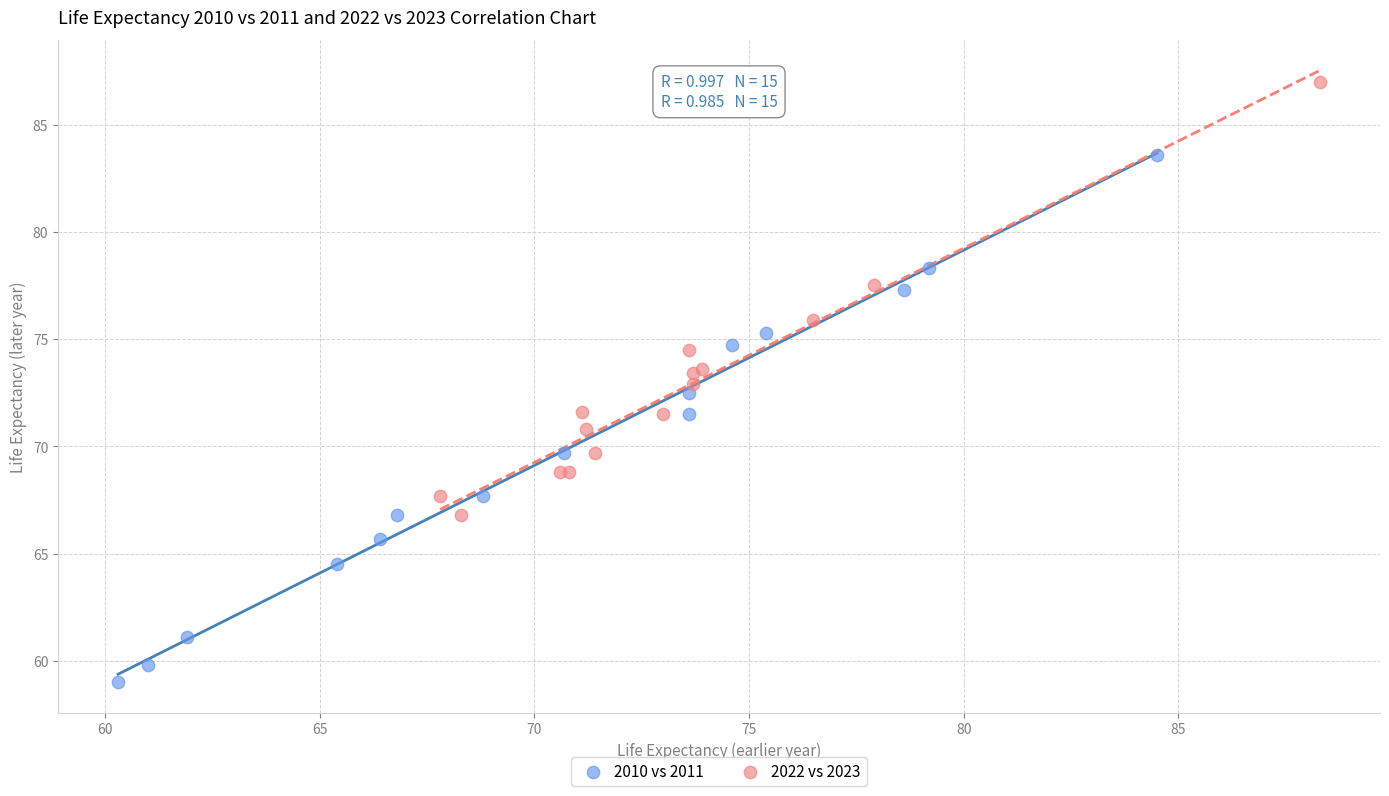

Which series reaches the maximum Y coordinate?

2022 vs 2023